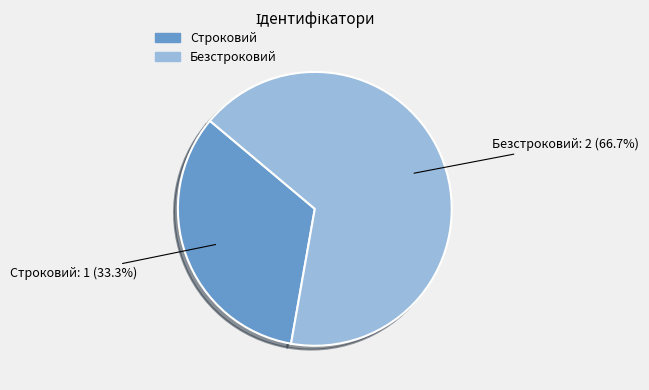

What is the largest slice in the pie chart?

Безстроковий